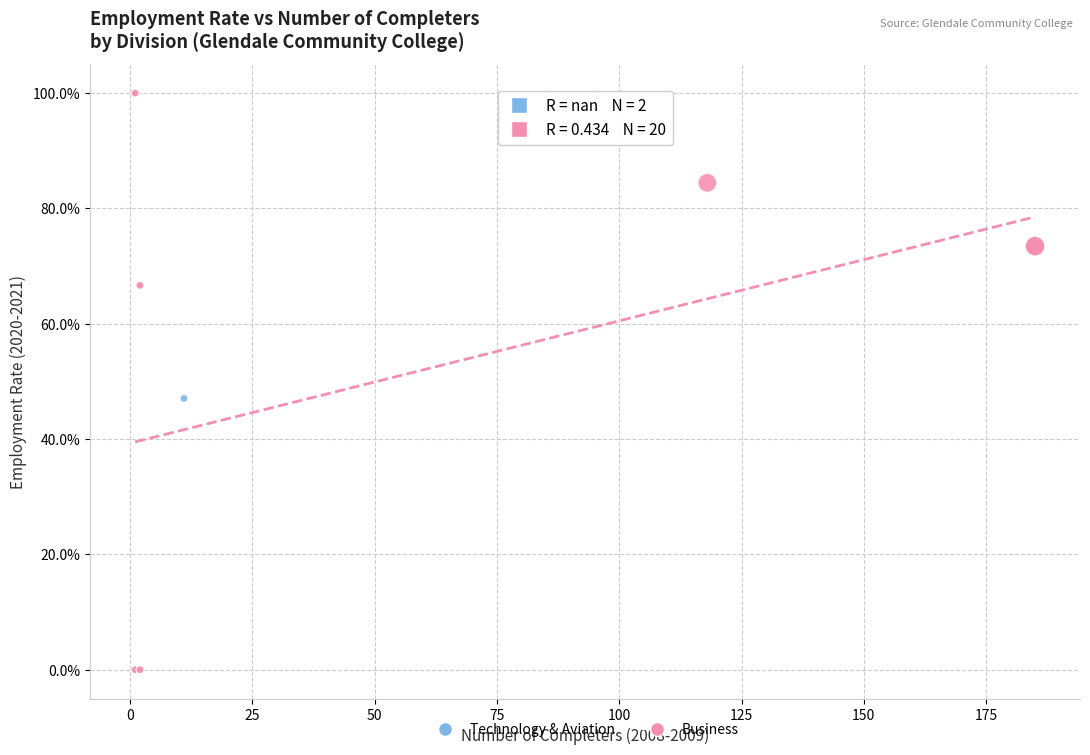

What are all the series names shown in the legend?

Technology & Aviation, Business